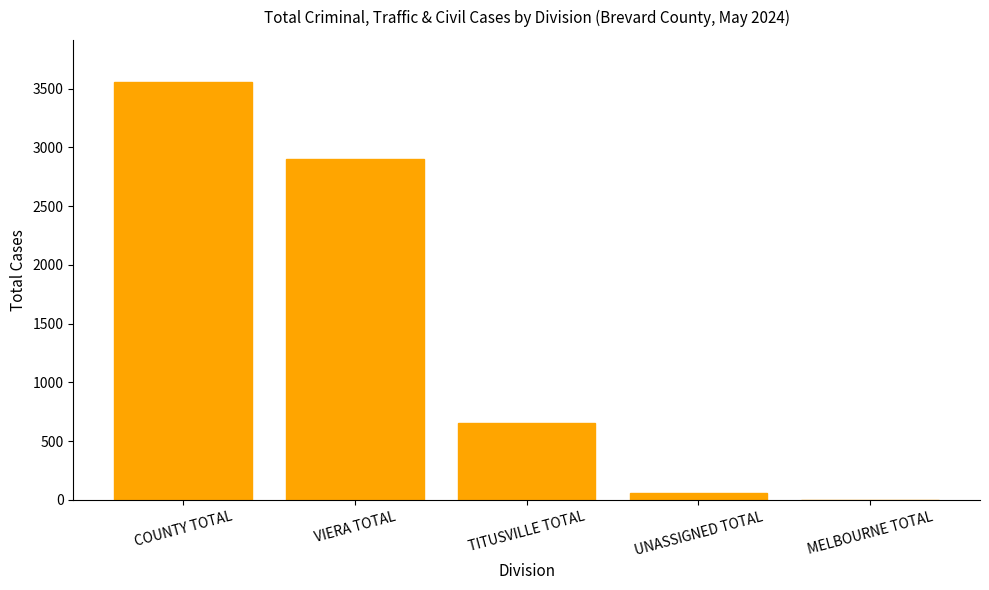

Does the chart contain stacked bars?

No